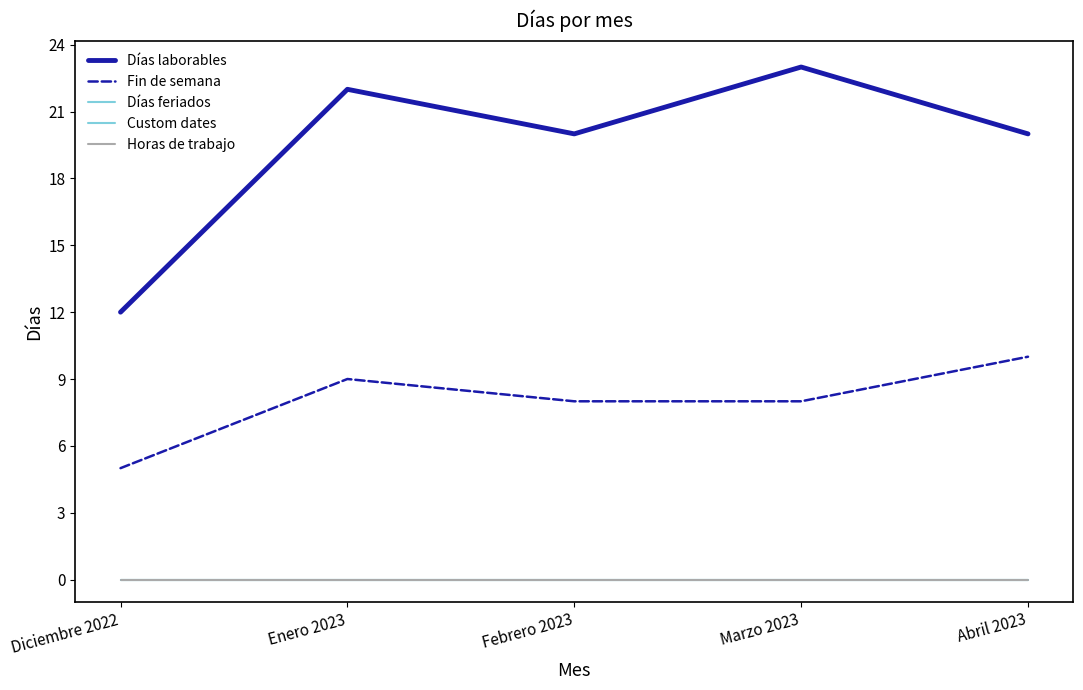

Does the chart display data point markers on the line(s)?

No